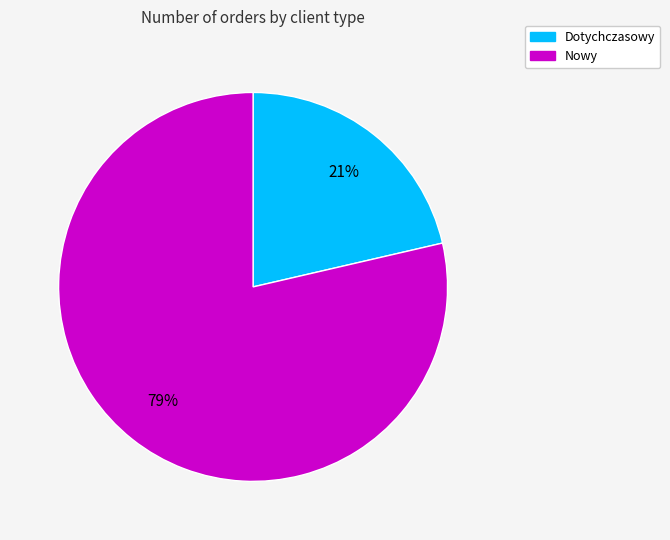

Does any single category account for the majority?

Yes